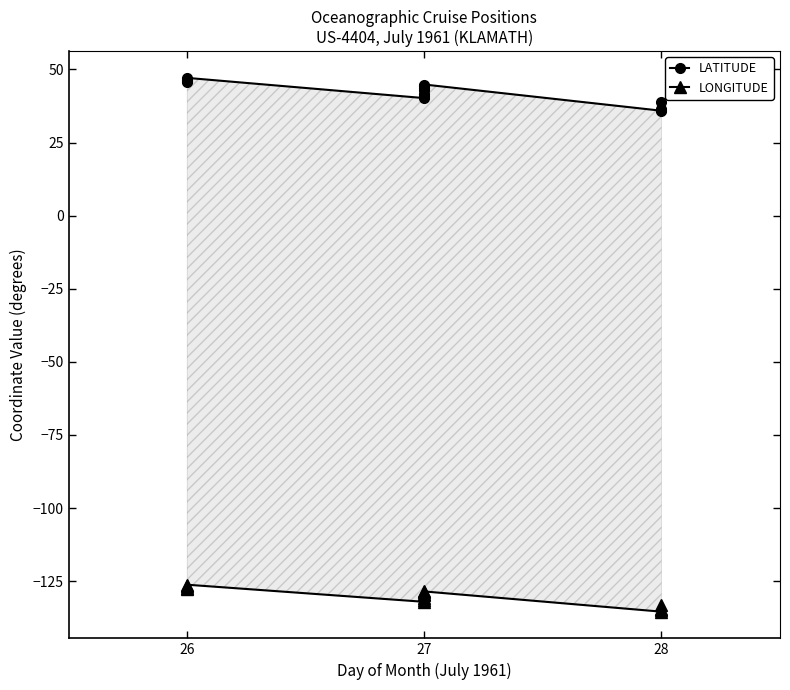

At which label does LATITUDE first exceed 43?

26